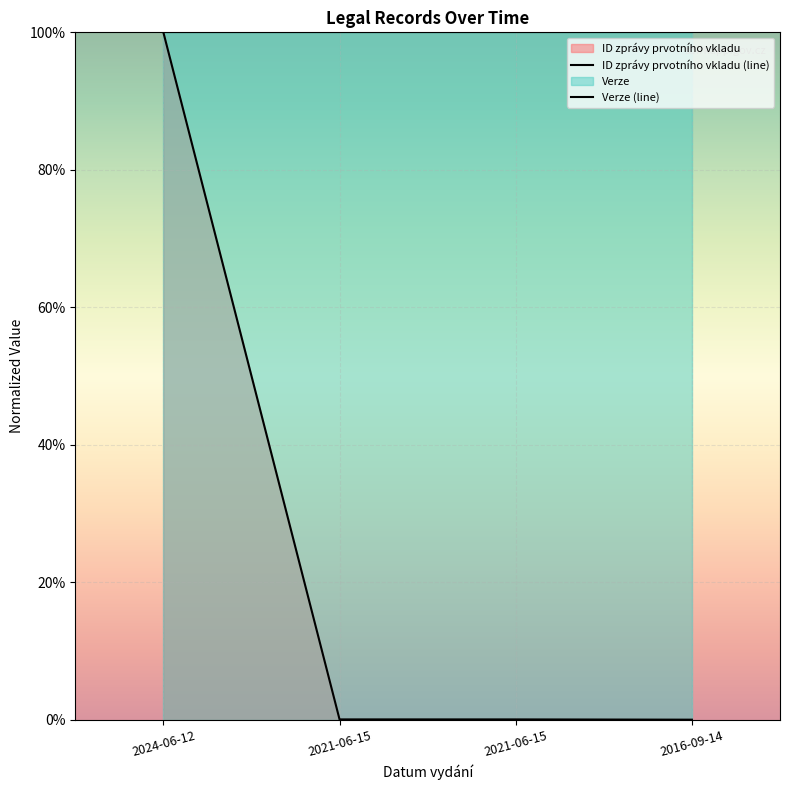

At which category is the sum across all series the highest?

2024-06-12